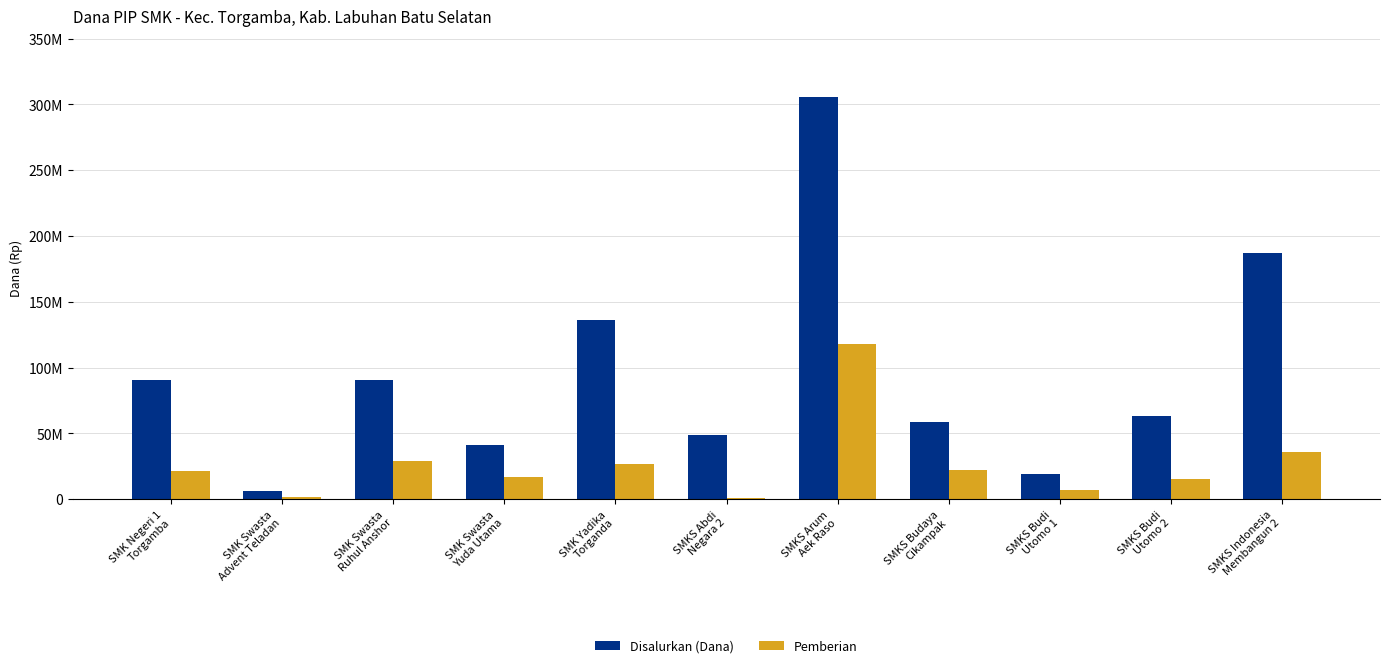

Which category has the lowest value in the Pemberian series?

SMKS Abdi
Negara 2